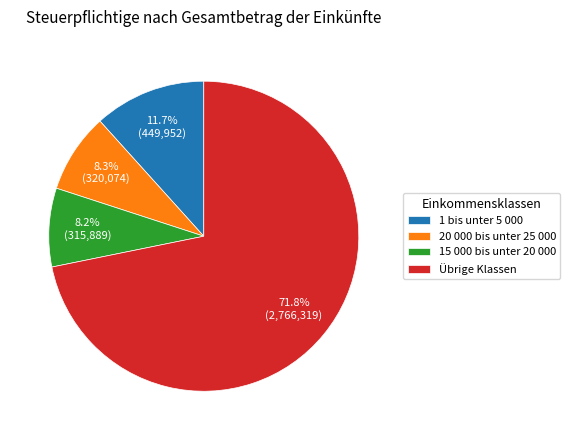

Is there any slice that represents more than half of the pie?

Yes